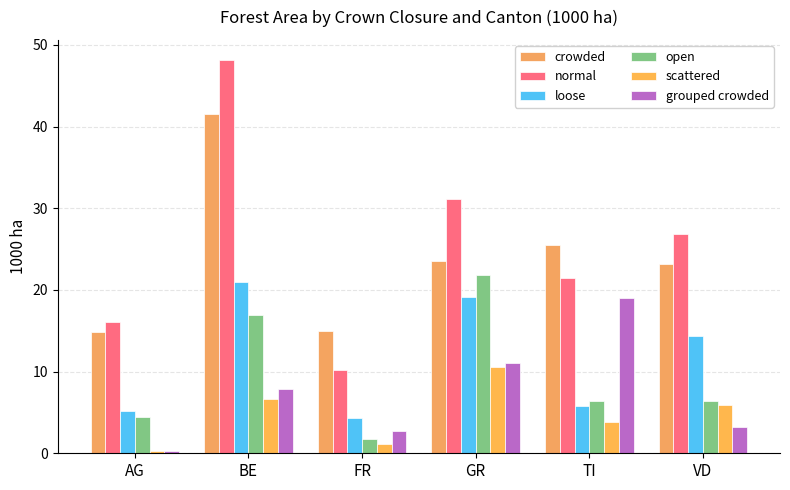

Where is normal nearest to the value 29?

GR